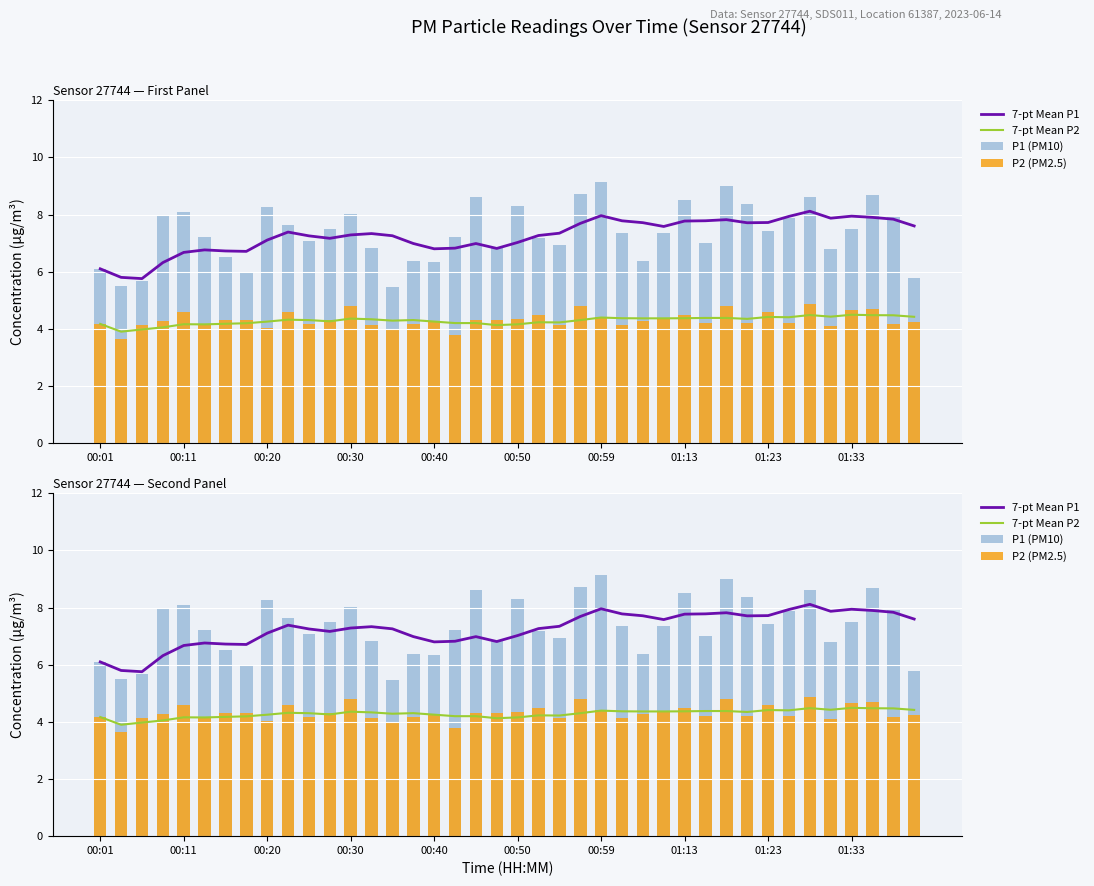

Which series changed the most between 01:33 and 20?

P1 (PM10)